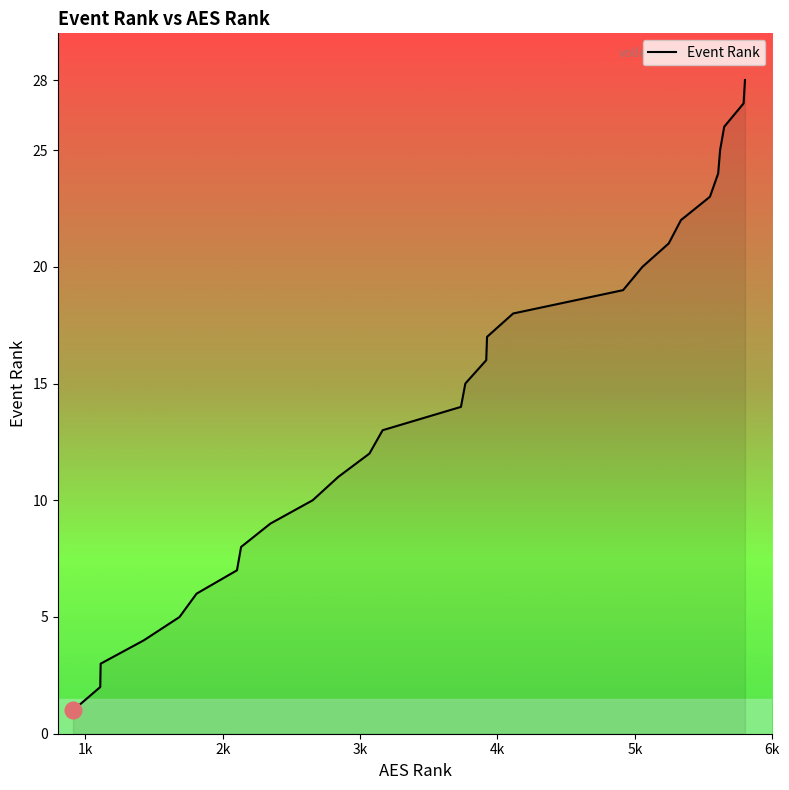

What is the greatest value displayed?

28